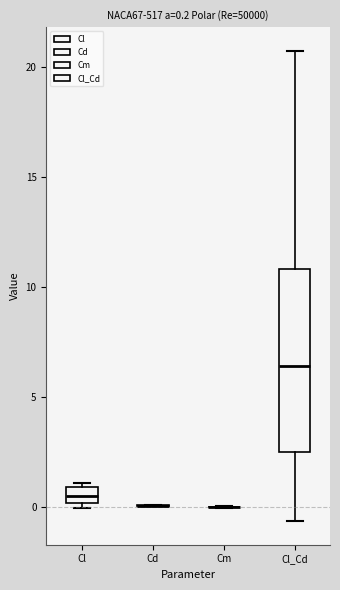

Which box is the tallest, from its lower edge to its upper edge?

Cl_Cd